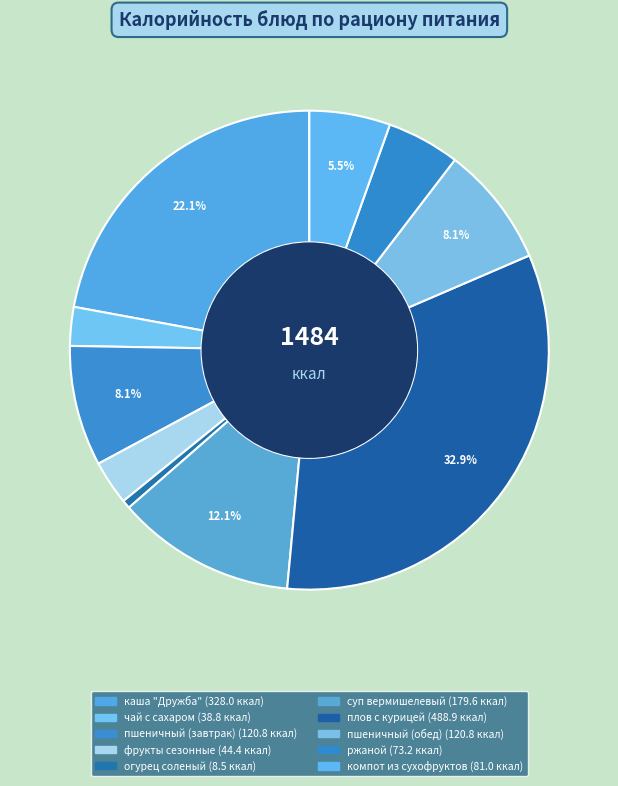

How many segments does this pie chart have?

10